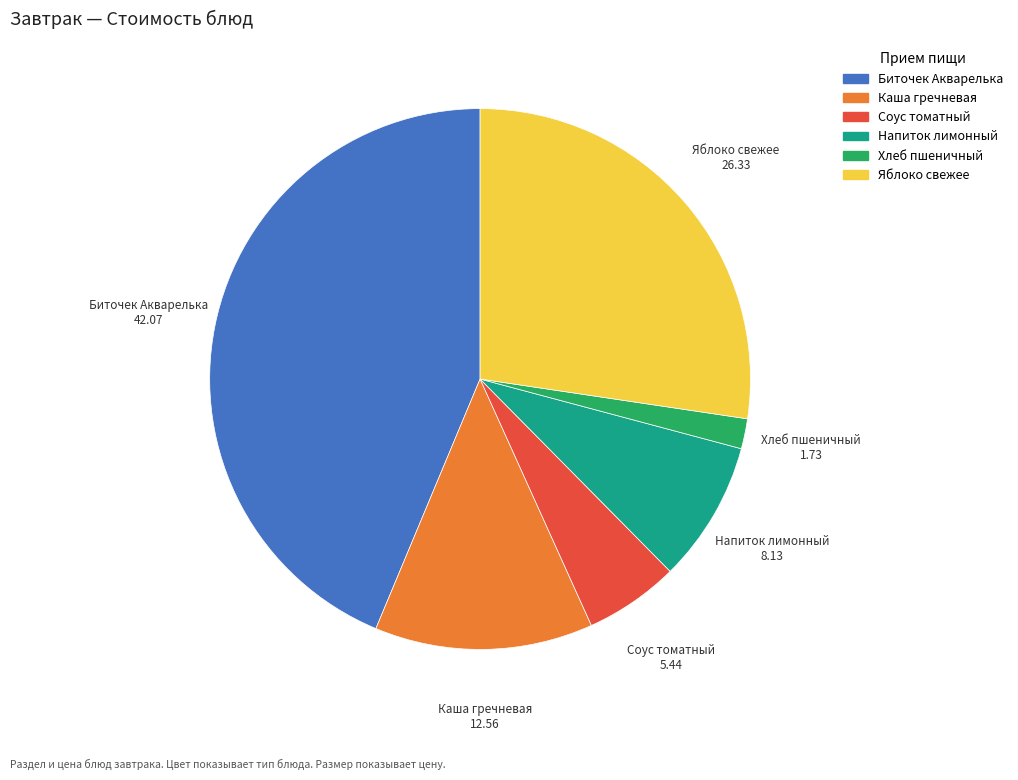

True or false: Биточек Акварелька accounts for 34% of the total.

False